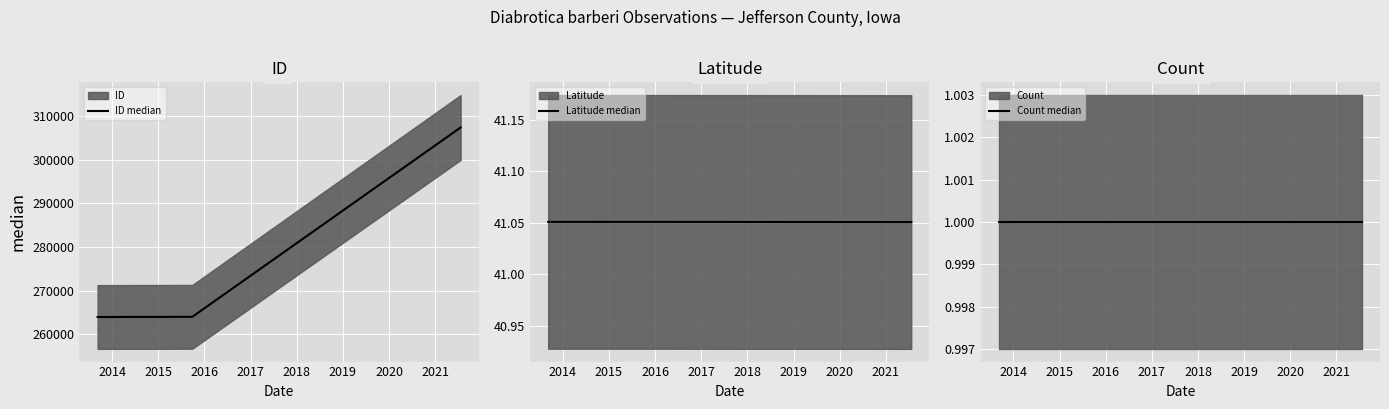

What is the sum of all ID median values?

835399